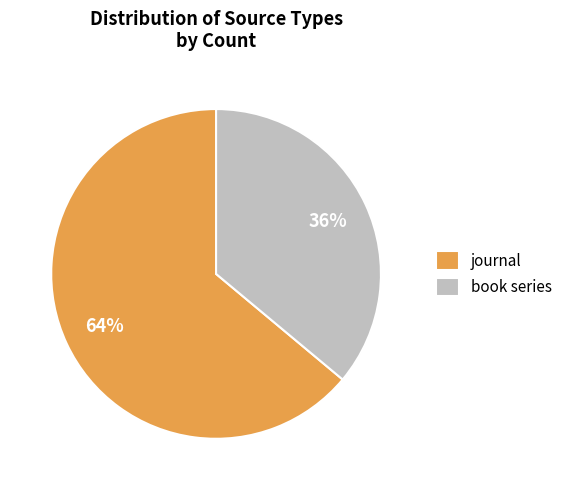

Rank the categories by value from highest to lowest.

journal, book series